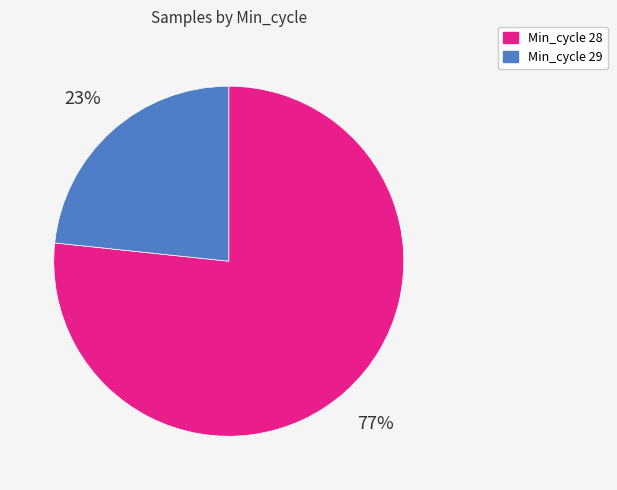

Between Min_cycle 29 and Min_cycle 28, which is larger?

Min_cycle 28